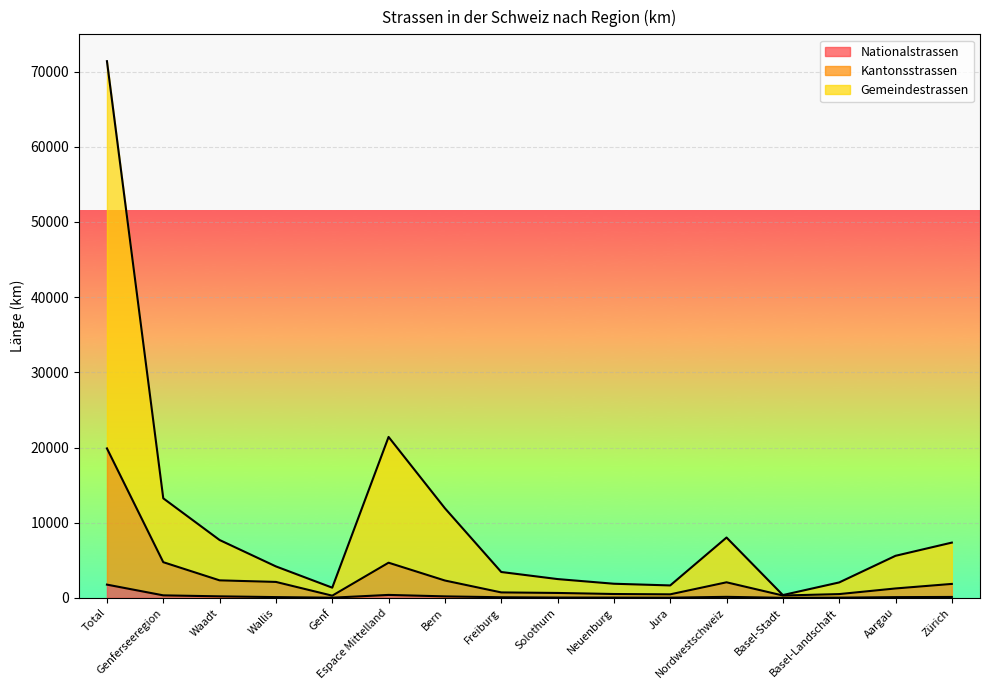

How many data points does each series have?

16